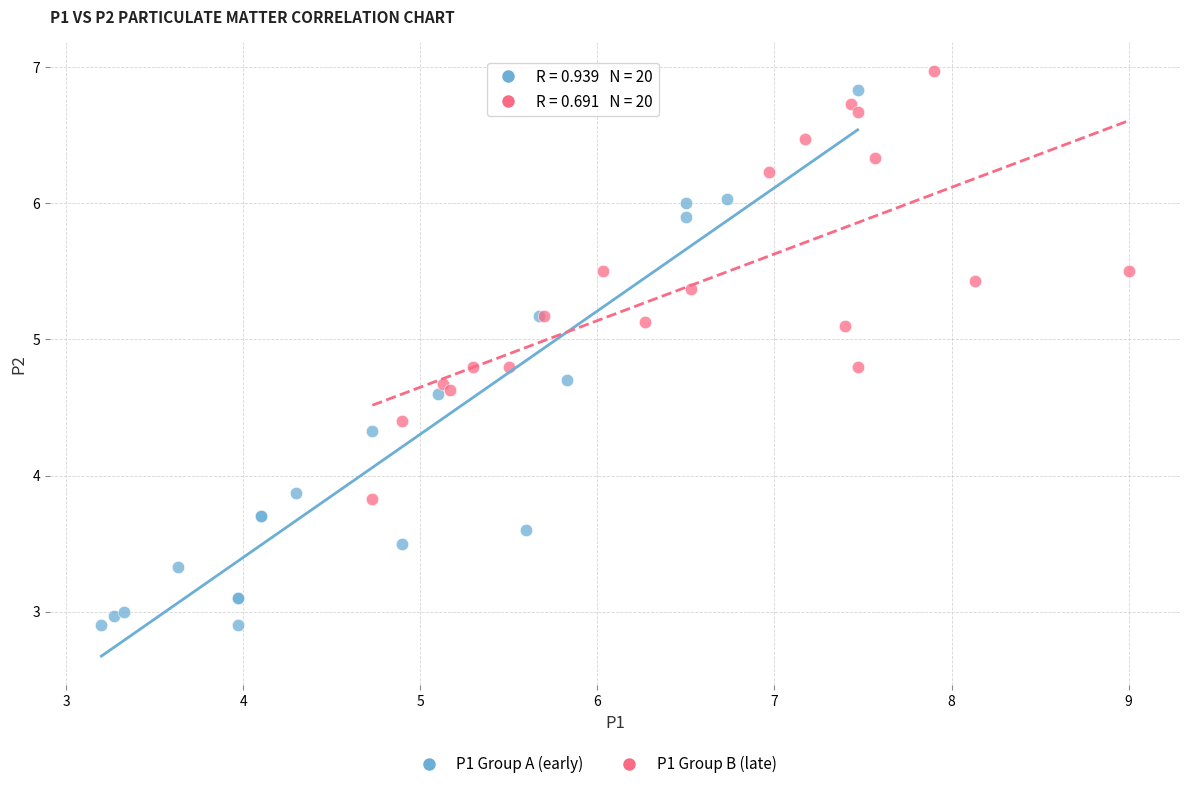

Which series has the widest spread of Y values?

P1 Group A (early)